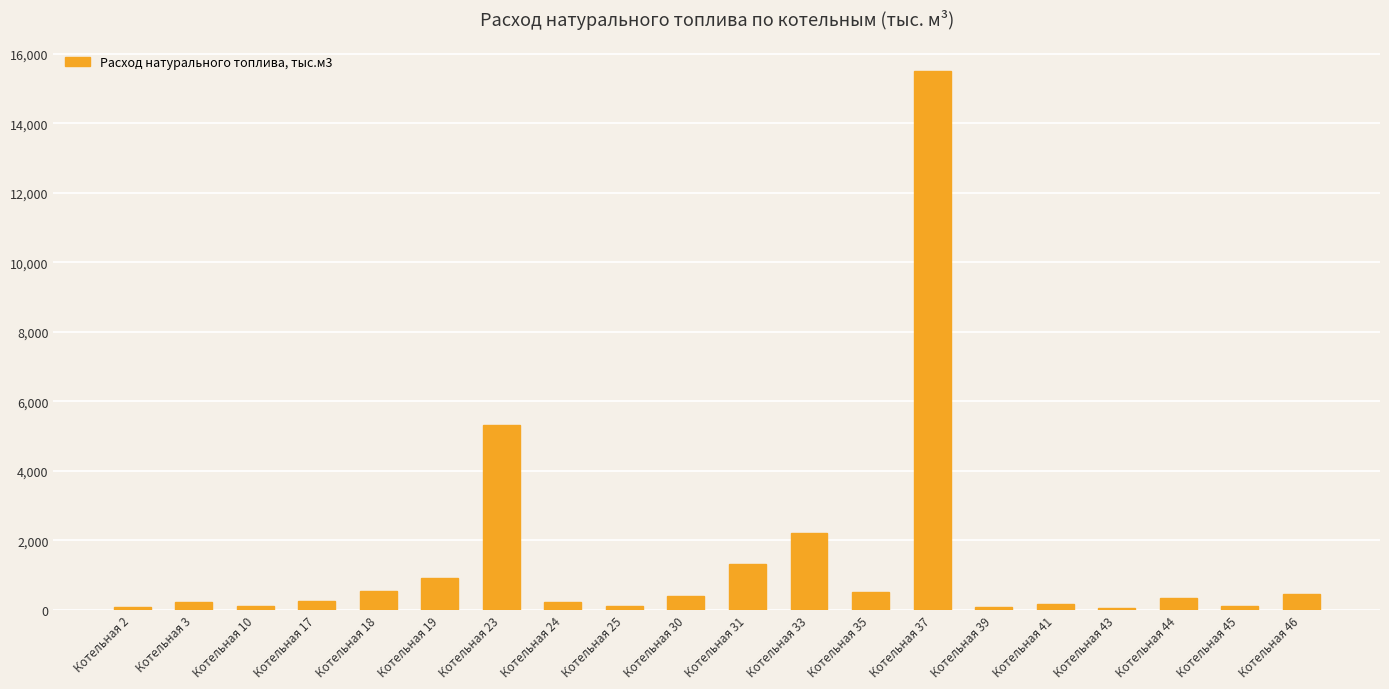

Does the chart contain stacked bars?

No